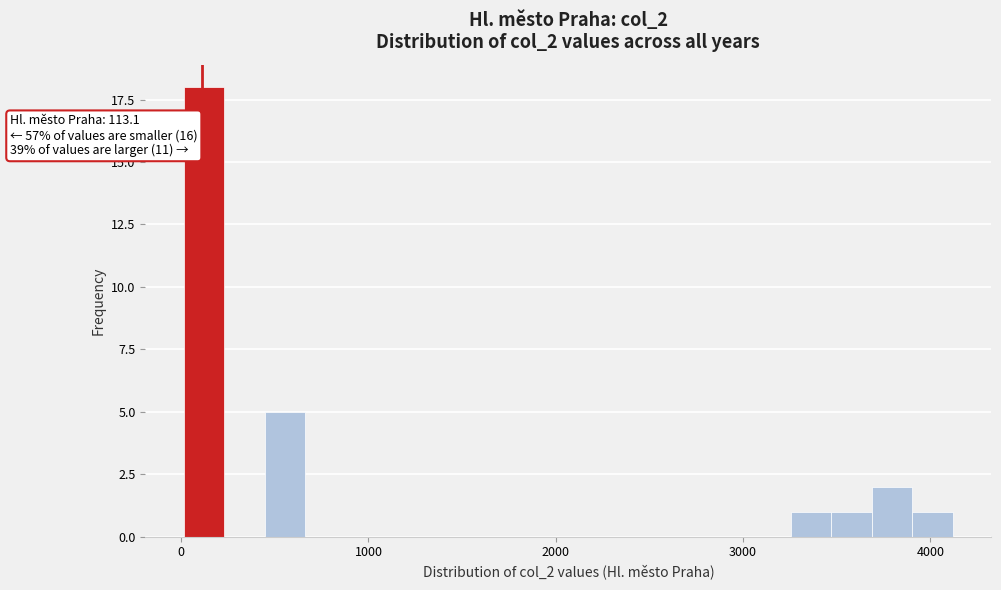

Read against the x-axis, roughly where is the centre of the tallest bar?

100